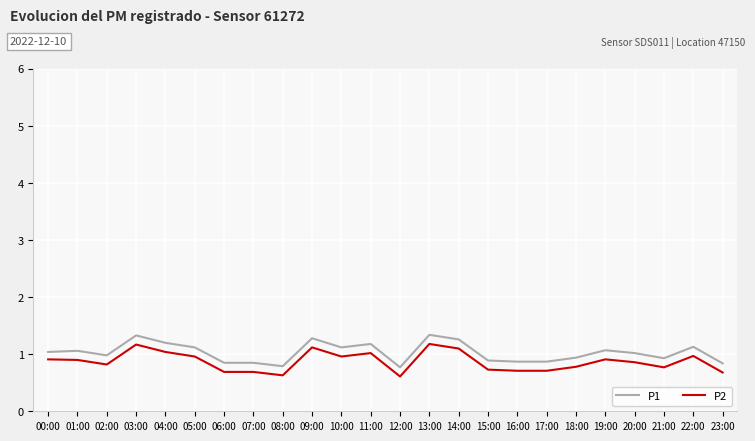

What is the sum of all P1 values?

24.7